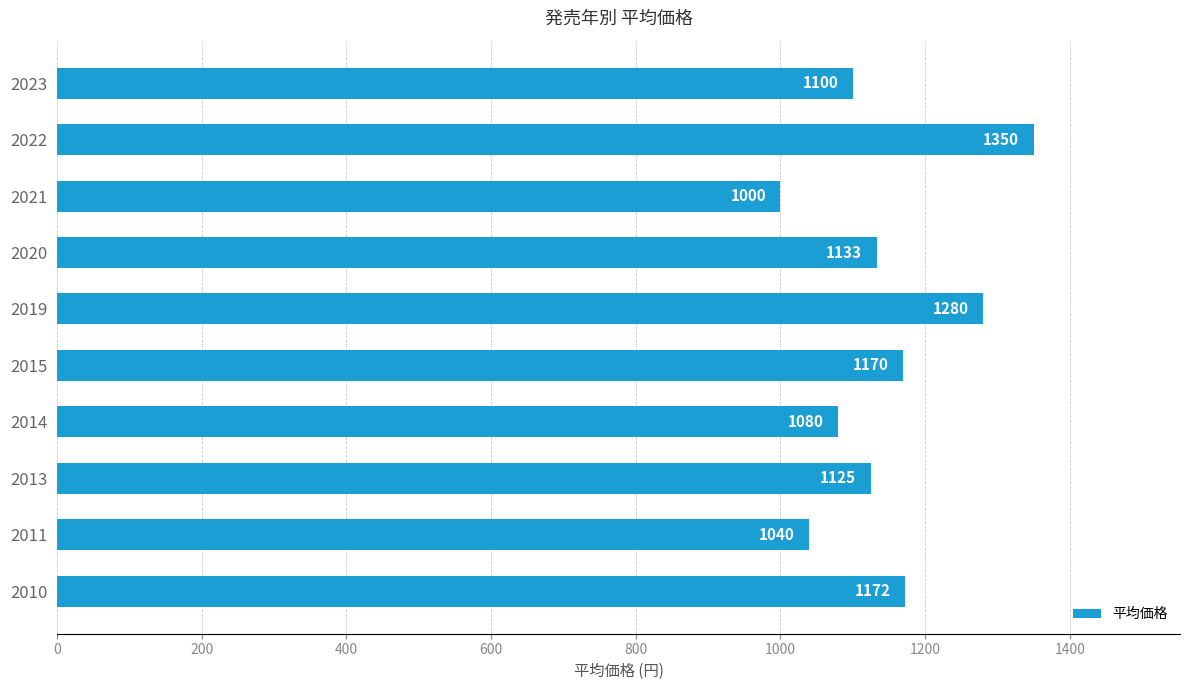

What is the sum of all values?

11450